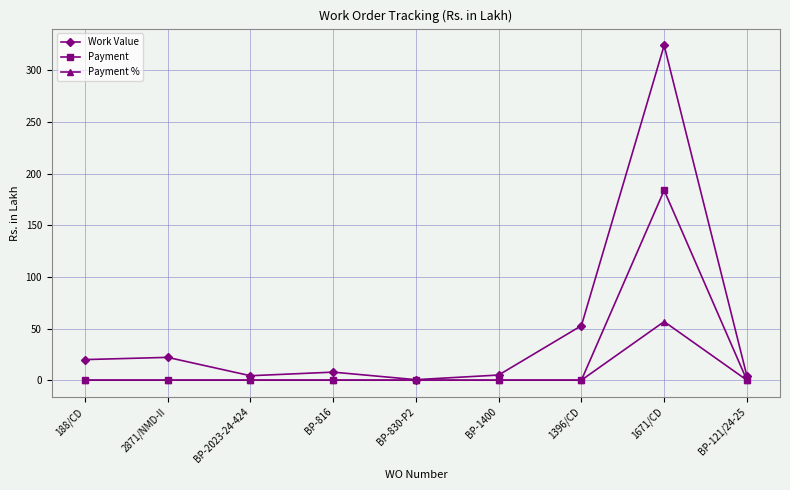

Which category has the highest value in the Payment % series?

1671/CD